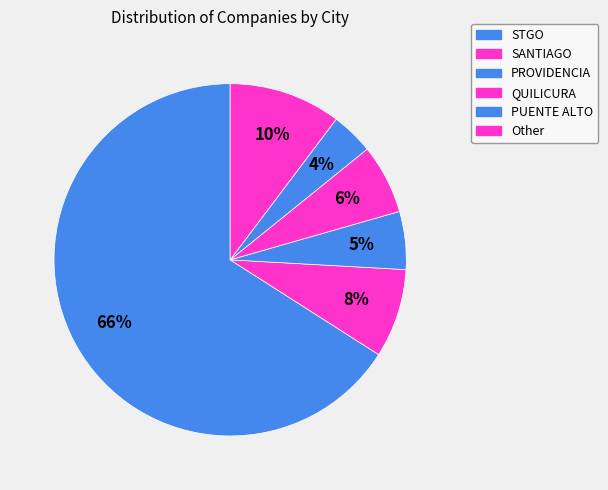

Approximately how many times larger is the value at STGO compared to QUILICURA?

10.3